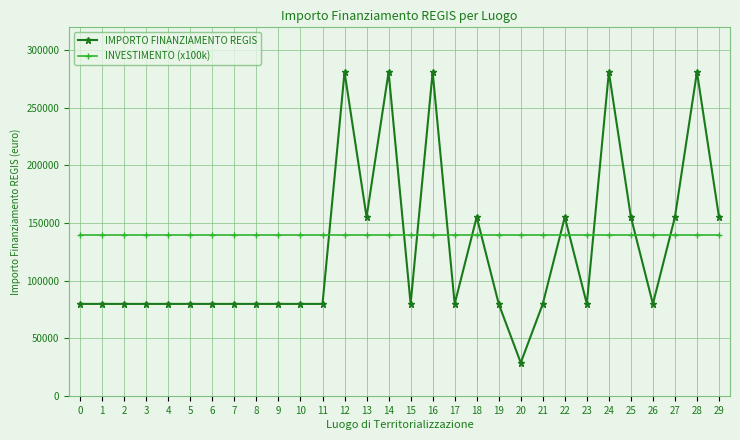

Reading right to left, transcribe all the data shown in this chart.

IMPORTO FINANZIAMENTO REGIS: 29=155234	28=280932	27=155234	26=79922	25=155234	24=280932	23=79922	22=155234	21=79922	20=28902	19=79922	18=155234	17=79922	16=280932	15=79922	14=280932	13=155234	12=280932	11=79922	10=79922	9=79922	8=79922	7=79922	6=79922	5=79922	4=79922	3=79922	2=79922	1=79922	0=79922
INVESTIMENTO (x100k): 29=140000	28=140000	27=140000	26=140000	25=140000	24=140000	23=140000	22=140000	21=140000	20=140000	19=140000	18=140000	17=140000	16=140000	15=140000	14=140000	13=140000	12=140000	11=140000	10=140000	9=140000	8=140000	7=140000	6=140000	5=140000	4=140000	3=140000	2=140000	1=140000	0=140000